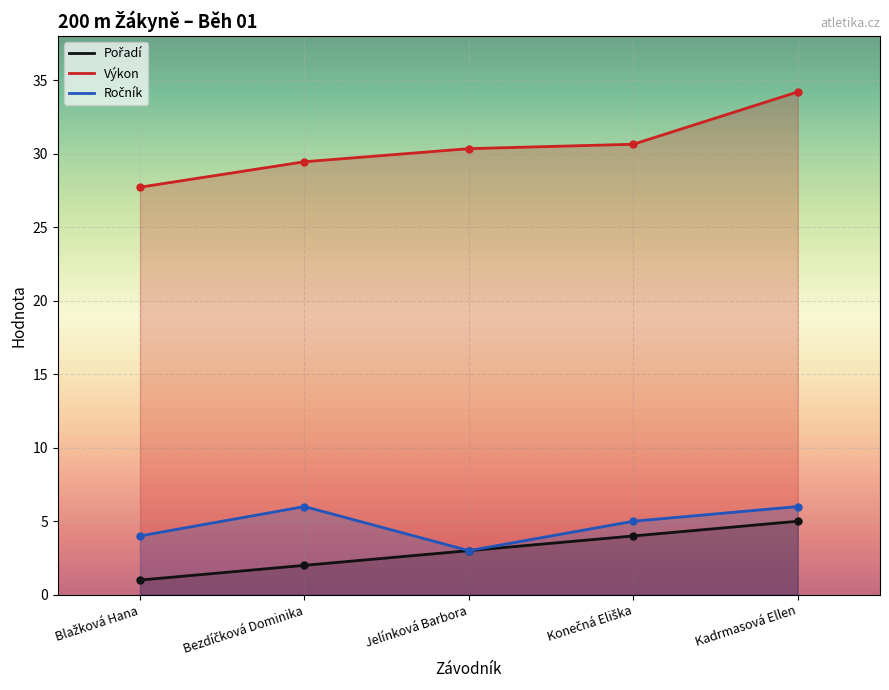

Rank the series by their maximum value, from highest to lowest.

Výkon, Ročník, Pořadí